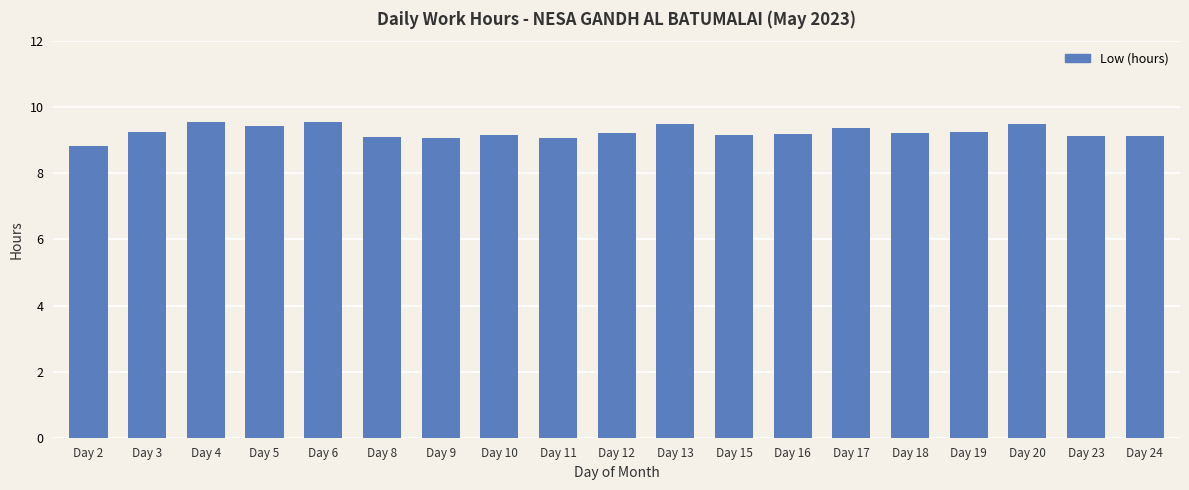

What is the value of the 7th bar from the left?

9.1